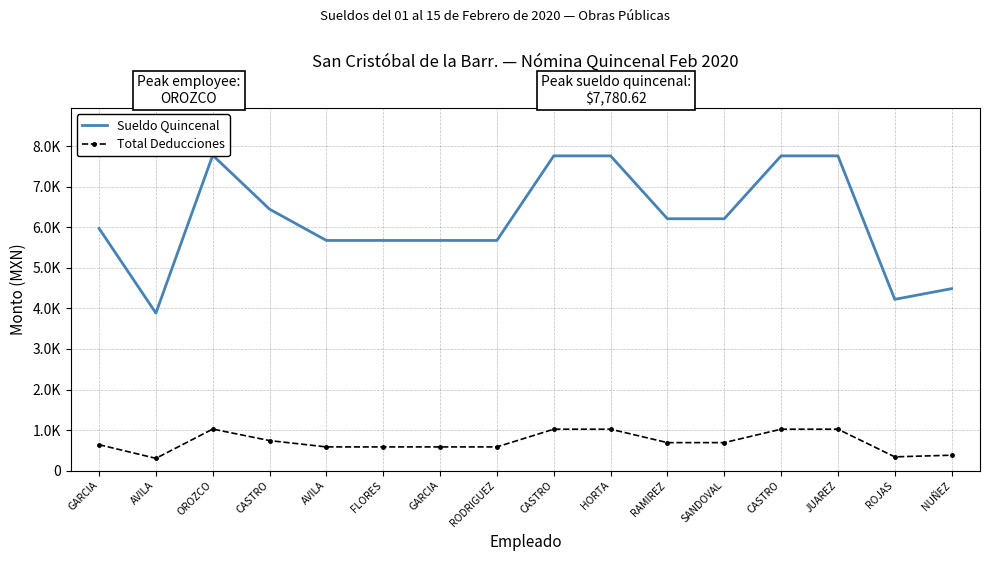

Is this an area chart (filled region under the line)?

No